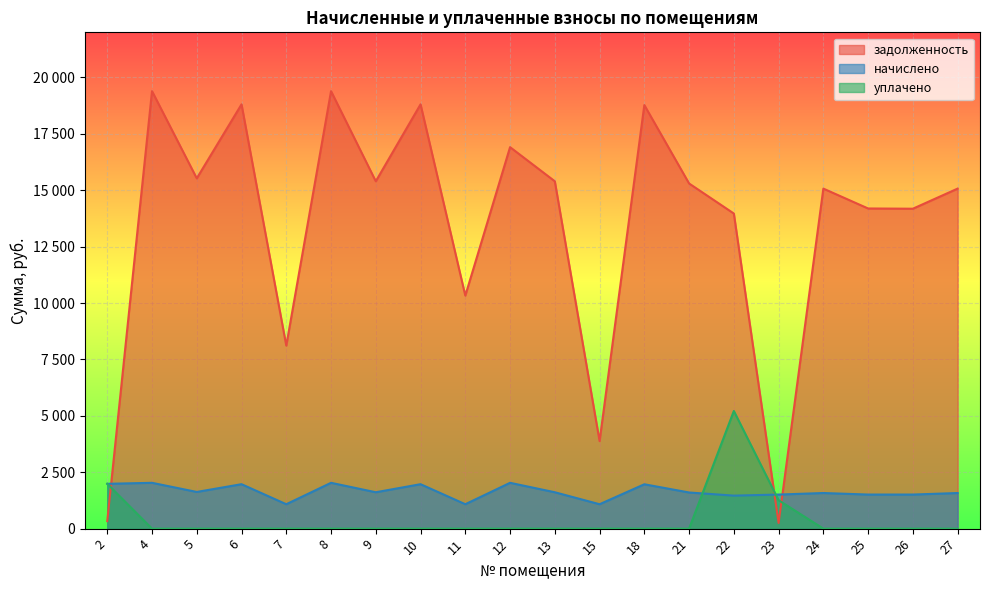

What is the spread (max minus min) of values at 2?

1656.8